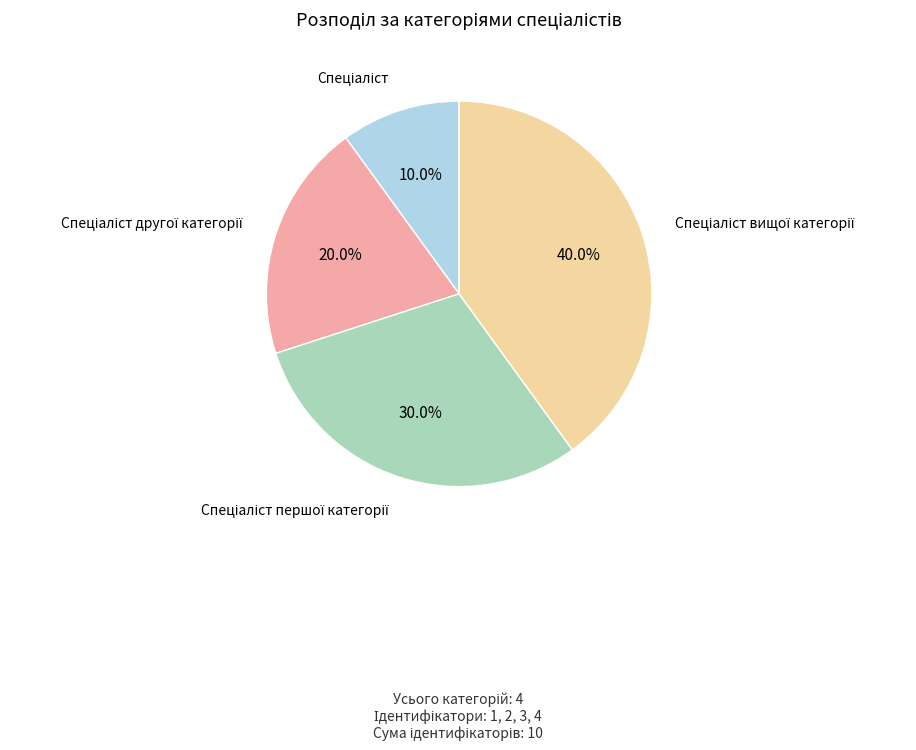

Does any single category account for the majority?

No